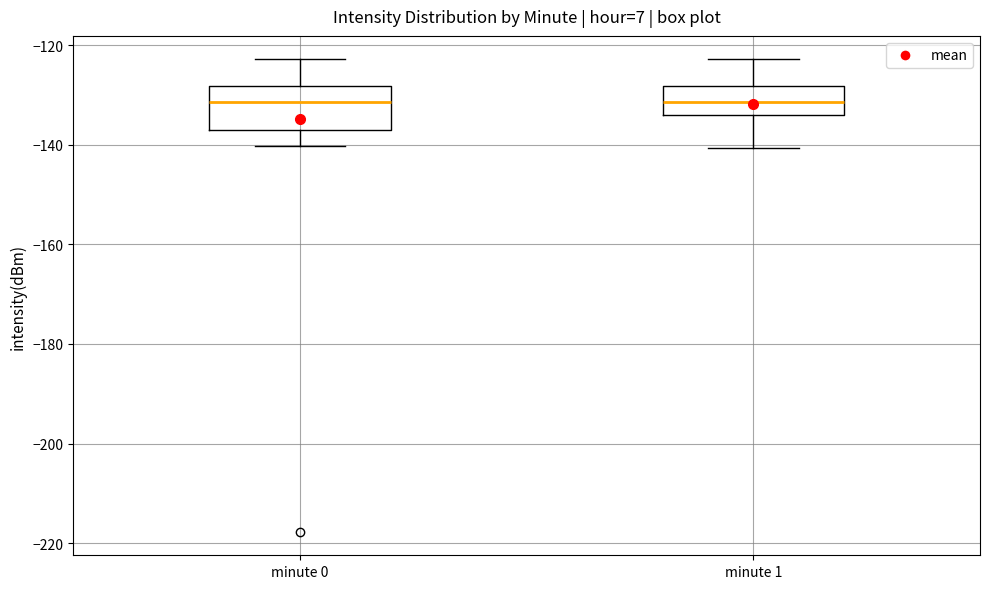

Comparing the boxes themselves (not the whiskers), which one is the tallest?

minute 0